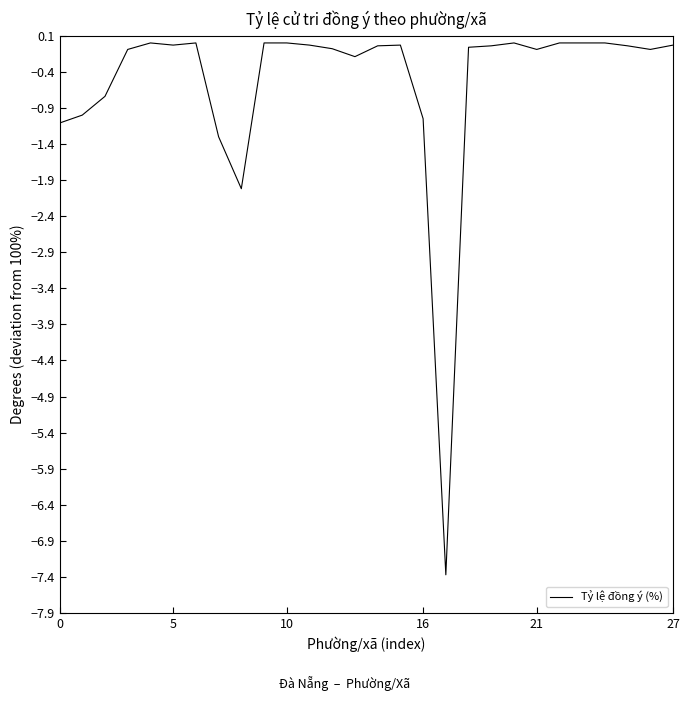

What is the difference between the maximum and minimum values?

7.4